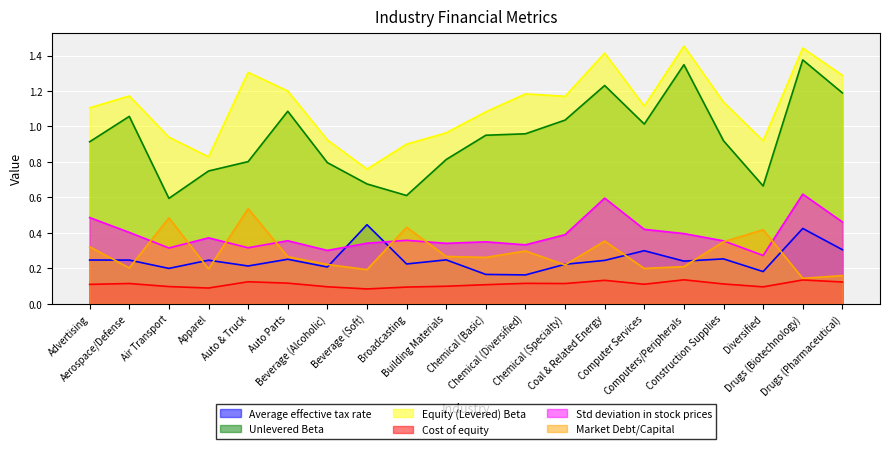

Reading left to right, list all the values displayed in this chart.

Average effective tax rate: 0.2	0.2	0.2	0.2	0.2	0.3	0.2	0.4	0.2	0.2	0.2	0.2	0.2	0.2	0.3	0.2	0.3	0.2	0.4	0.3
Unlevered Beta: 0.9	1.1	0.6	0.7	0.8	1.1	0.8	0.7	0.6	0.8	1.0	1.0	1.0	1.2	1.0	1.3	0.9	0.7	1.4	1.2
Equity (Levered) Beta: 1.1	1.2	0.9	0.8	1.3	1.2	0.9	0.8	0.9	1.0	1.1	1.2	1.2	1.4	1.1	1.5	1.1	0.9	1.4	1.3
Cost of equity: 0.1	0.1	0.1	0.1	0.1	0.1	0.1	0.1	0.1	0.1	0.1	0.1	0.1	0.1	0.1	0.1	0.1	0.1	0.1	0.1
Std deviation in stock prices: 0.5	0.4	0.3	0.4	0.3	0.4	0.3	0.3	0.4	0.3	0.3	0.3	0.4	0.6	0.4	0.4	0.4	0.3	0.6	0.5
Market Debt/Capital: 0.3	0.2	0.5	0.2	0.5	0.3	0.2	0.2	0.4	0.3	0.3	0.3	0.2	0.4	0.2	0.2	0.3	0.4	0.1	0.2